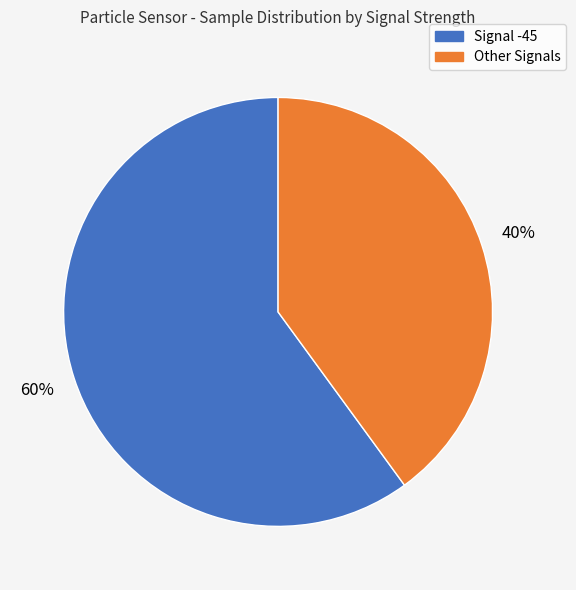

How many segments does this pie chart have?

2